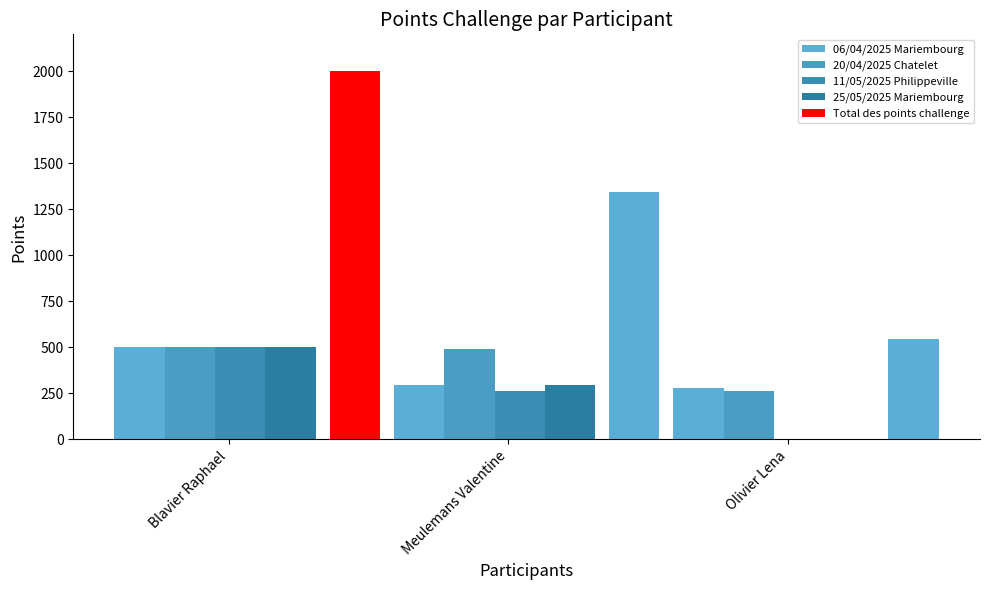

At which label does 20/04/2025 Chatelet reach its peak?

Blavier Raphael